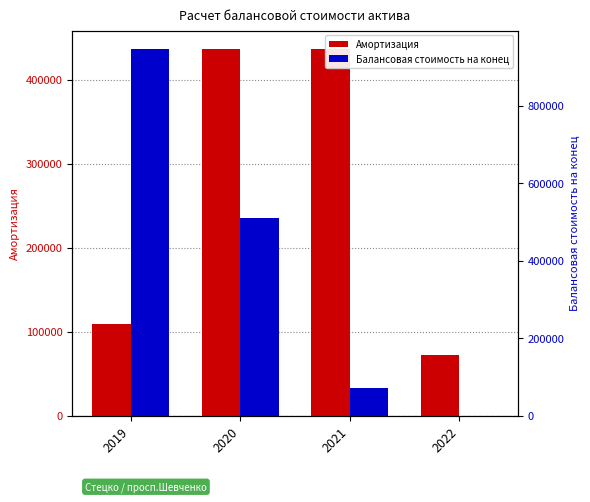

Reading left to right, what are all the values shown in this chart?

Амортизация: 109231.2	436924.8	436924.8	72820.8
Балансовая стоимость на конец: 946670.4	509745.6	72820.8	0.0